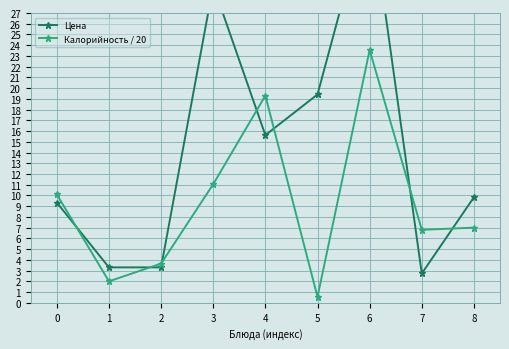

True or false: Калорийность / 20 and Цена intersect in this chart.

True